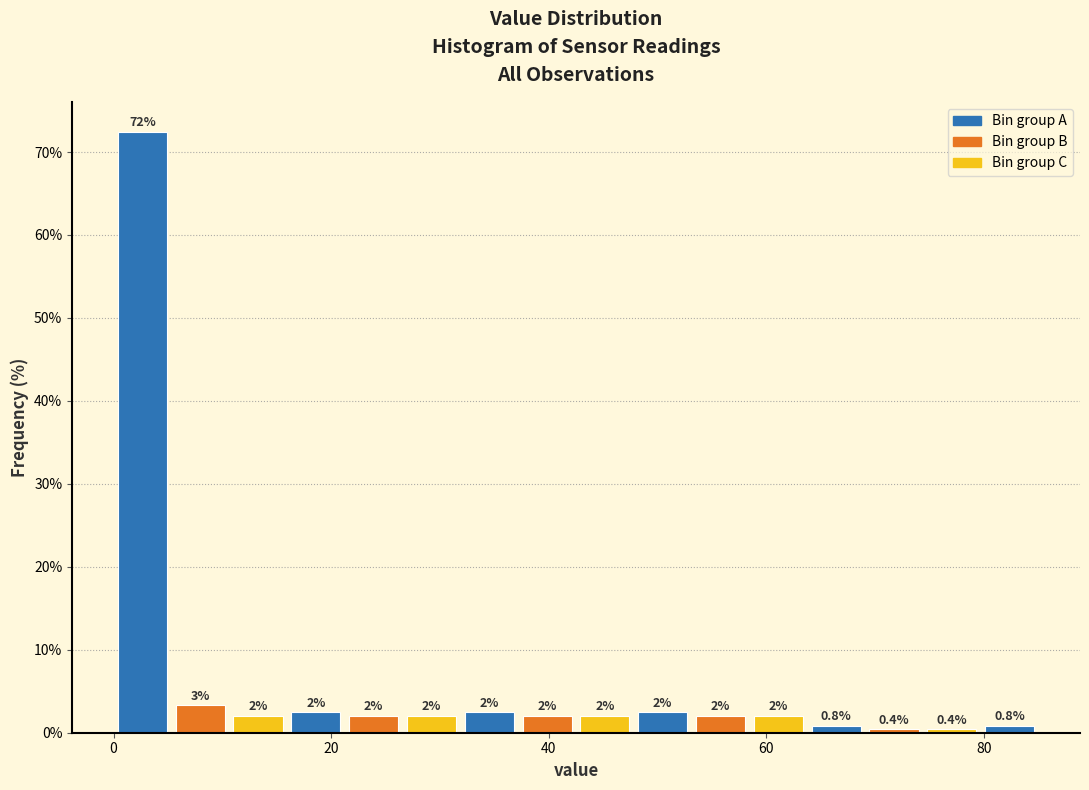

Read against the x-axis, roughly where is the centre of the tallest bar?

2